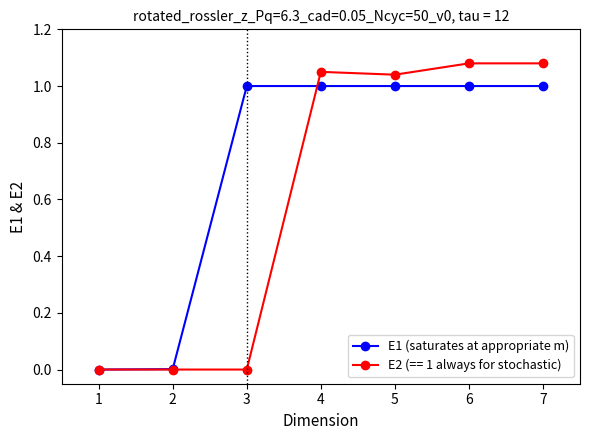

Between 1 and 7, which series saw the biggest shift?

E2 (== 1 always for stochastic)